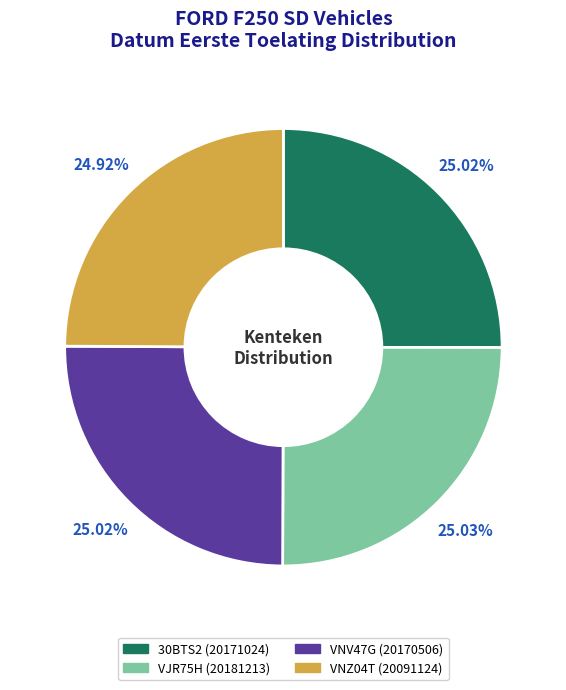

Is it true that VNV47G is 25% of the pie?

True